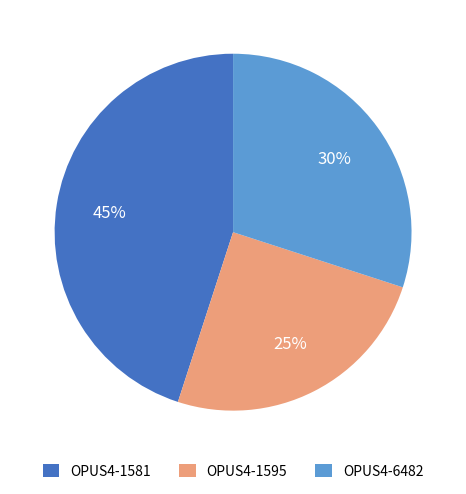

What is the largest slice in the pie chart?

OPUS4-1581